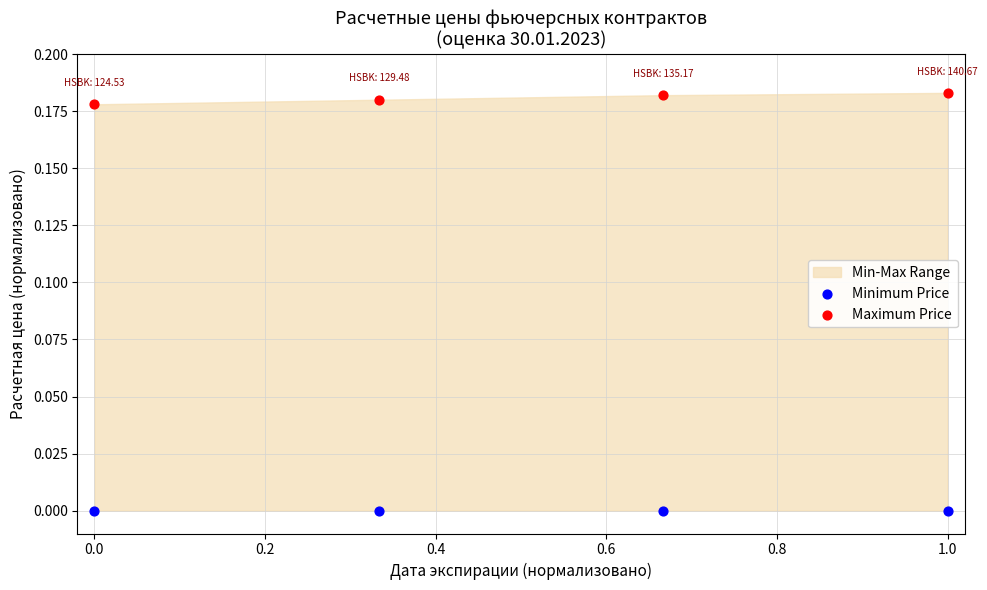

Which series reaches the minimum Y coordinate?

Minimum Price